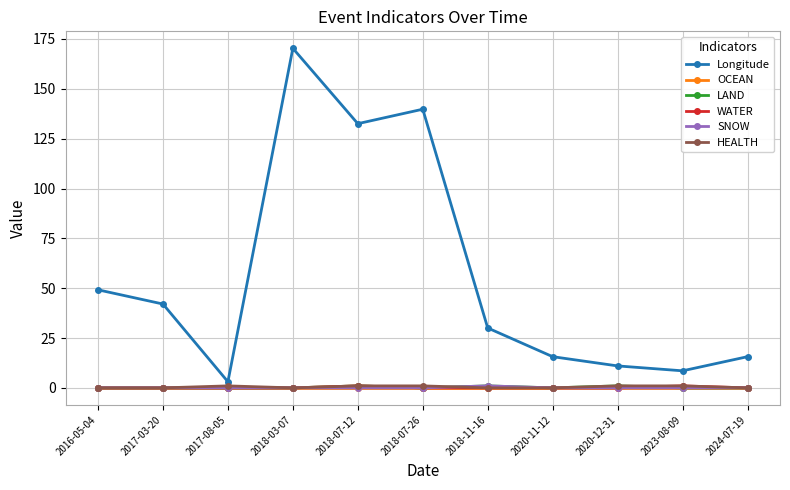

Which label corresponds to the largest value in the chart?

2018-03-07